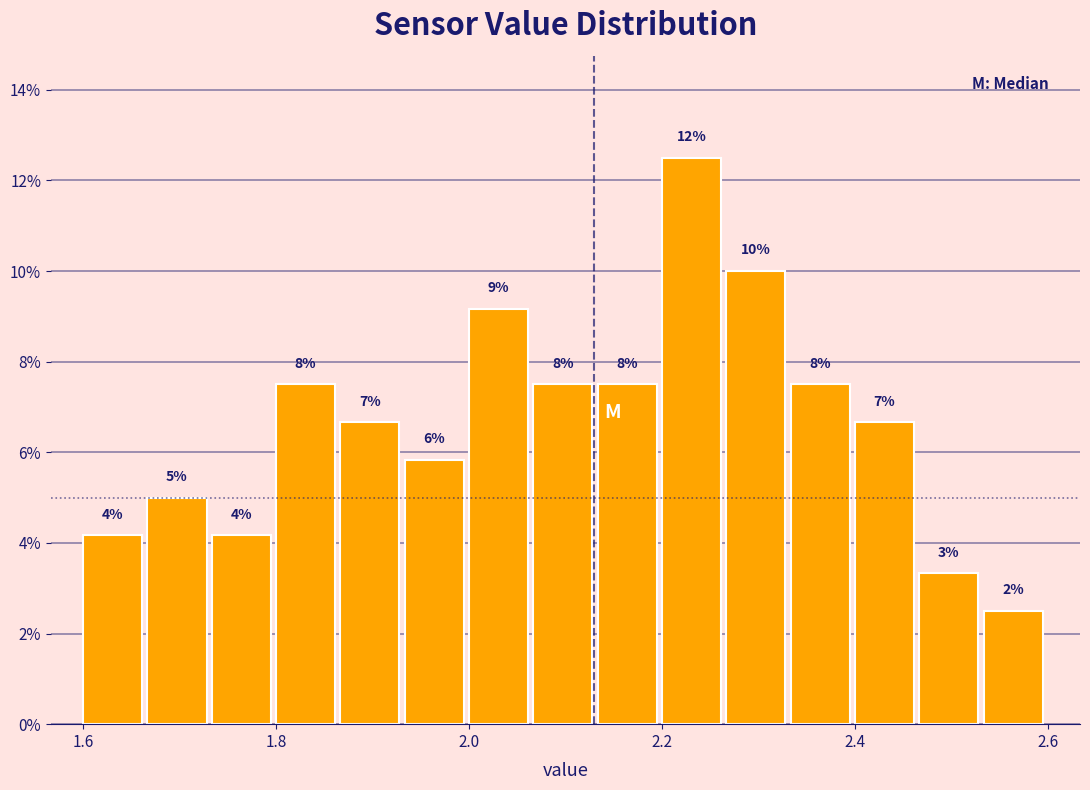

Read against the x-axis, roughly where is the centre of the tallest bar?

2.24